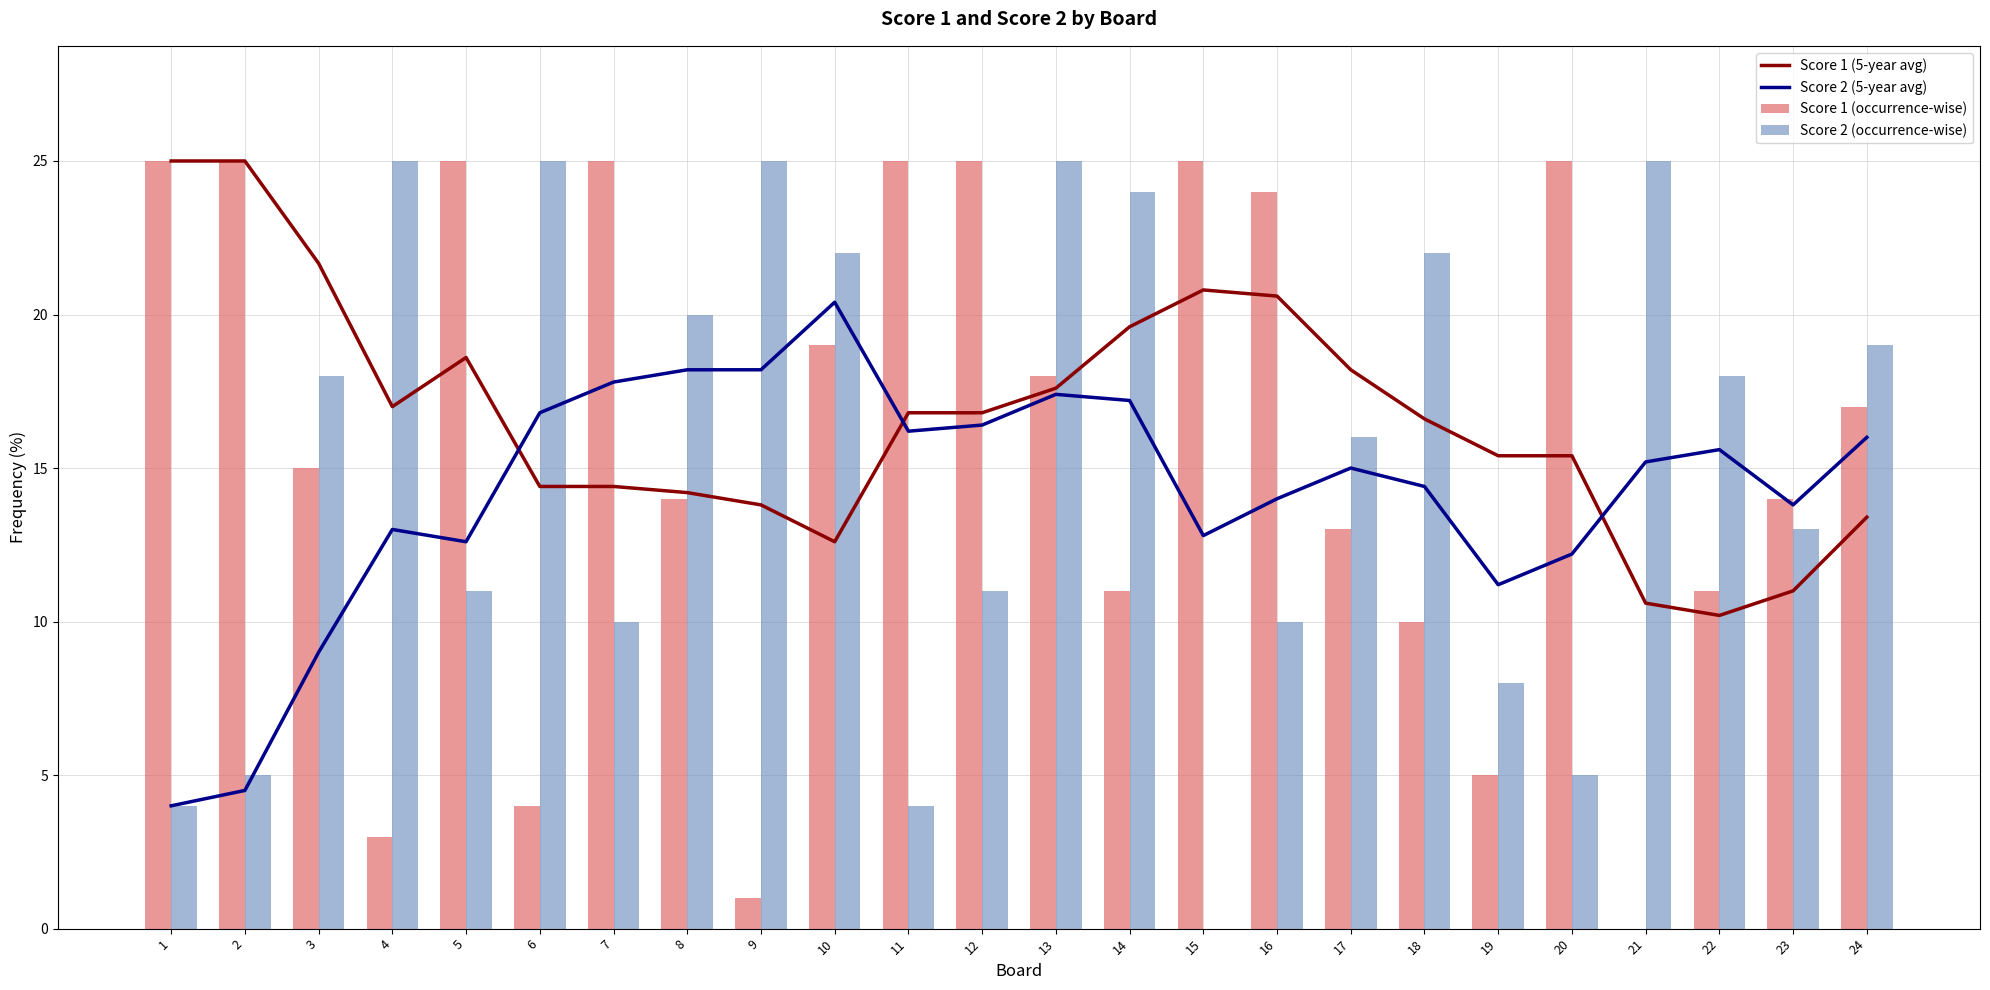

Reading left to right, what are all the values shown in this chart?

Score 1 (5-year avg): 25.0	25.0	21.7	17.0	18.6	14.4	14.4	14.2	13.8	12.6	16.8	16.8	17.6	19.6	20.8	20.6	18.2	16.6	15.4	15.4	10.6	10.2	11.0	13.4
Score 2 (5-year avg): 4.0	4.5	9.0	13.0	12.6	16.8	17.8	18.2	18.2	20.4	16.2	16.4	17.4	17.2	12.8	14.0	15.0	14.4	11.2	12.2	15.2	15.6	13.8	16.0
Score 1 (occurrence-wise): 25.0	25.0	15.0	3.0	25.0	4.0	25.0	14.0	1.0	19.0	25.0	25.0	18.0	11.0	25.0	24.0	13.0	10.0	5.0	25.0	0.0	11.0	14.0	17.0
Score 2 (occurrence-wise): 4.0	5.0	18.0	25.0	11.0	25.0	10.0	20.0	25.0	22.0	4.0	11.0	25.0	24.0	0.0	10.0	16.0	22.0	8.0	5.0	25.0	18.0	13.0	19.0